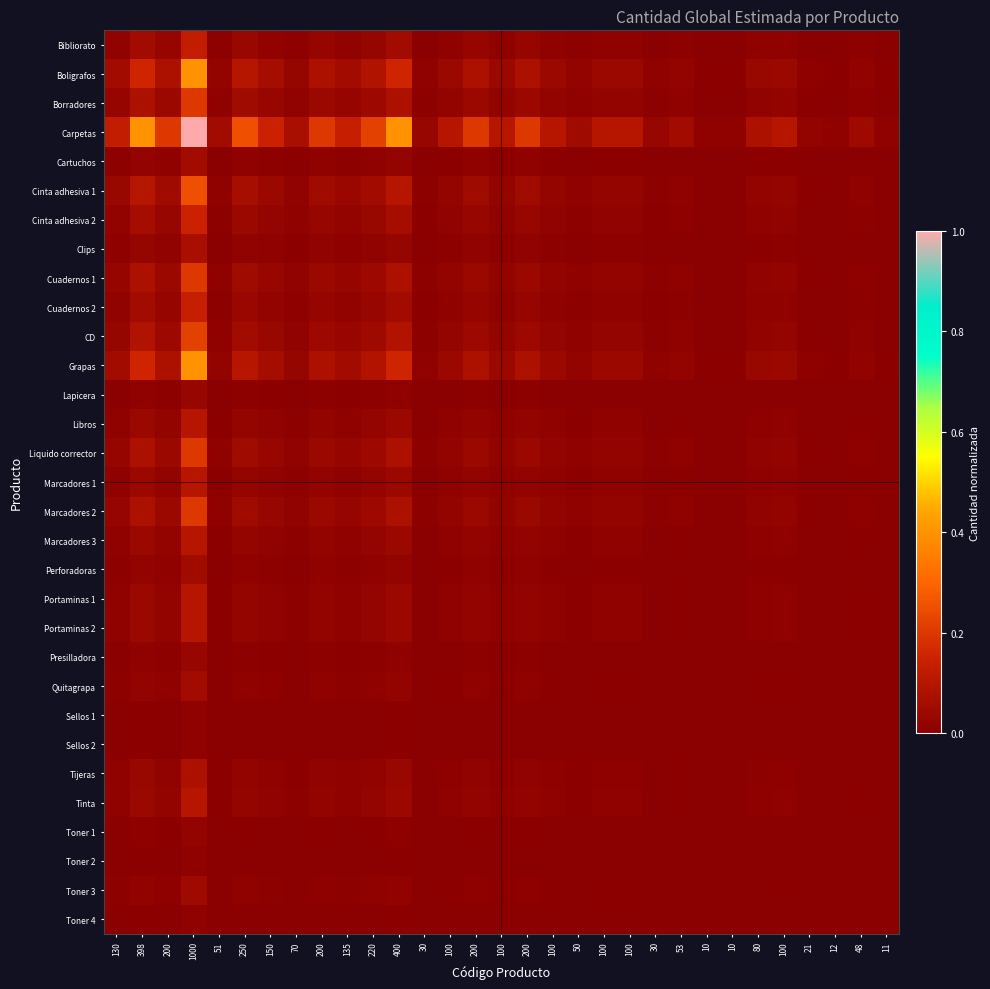

Rank the series by their maximum value, from lowest to highest.

Sellos 1, Sellos 2, Toner 4, Toner 2, Toner 1, Lapicera, Presilladora, Toner 3, Perforadoras, Cartuchos, Quitagrapa, Clips, Tijeras, Libros, Marcadores 1, Marcadores 3, Portaminas 1, Portaminas 2, Tinta, Bibliorato, Cuadernos 2, Cinta adhesiva 2, Borradores, Cuadernos 1, Liquido corrector, Marcadores 2, CD, Cinta adhesiva 1, Boligrafos, Grapas, Carpetas